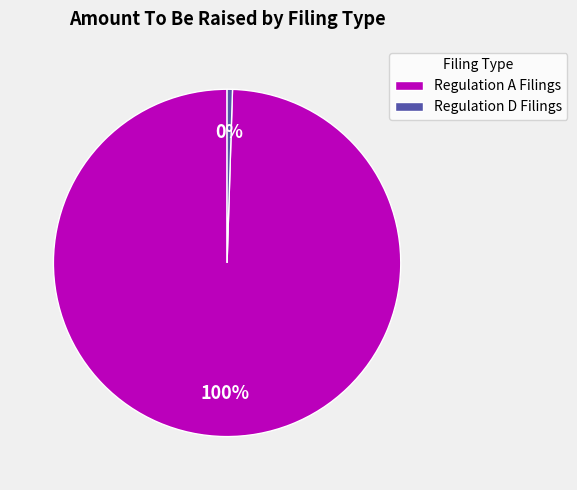

To the nearest percent, what portion does Regulation A Filings represent?

100%